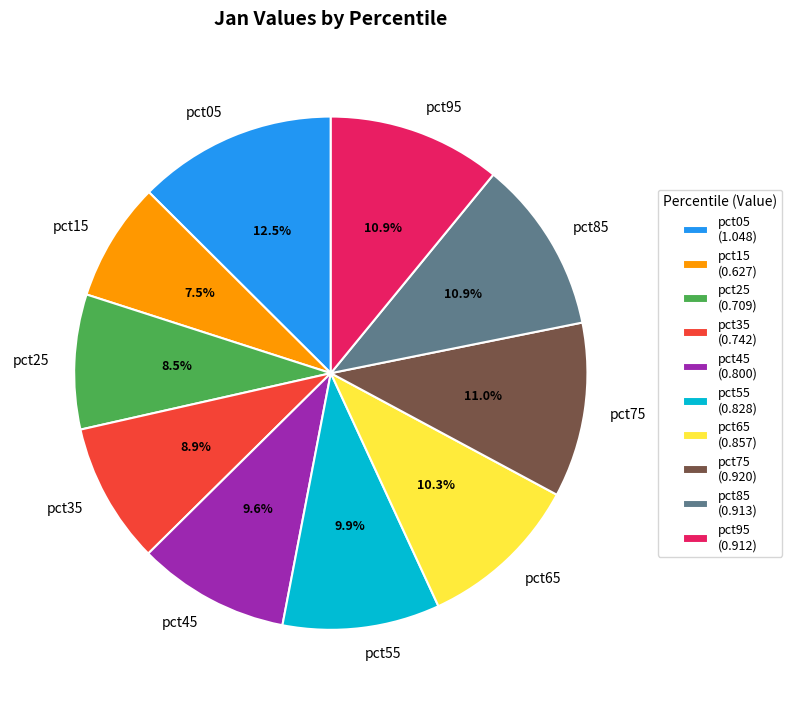

What is the total percentage of pct95 and pct35?

19.8%